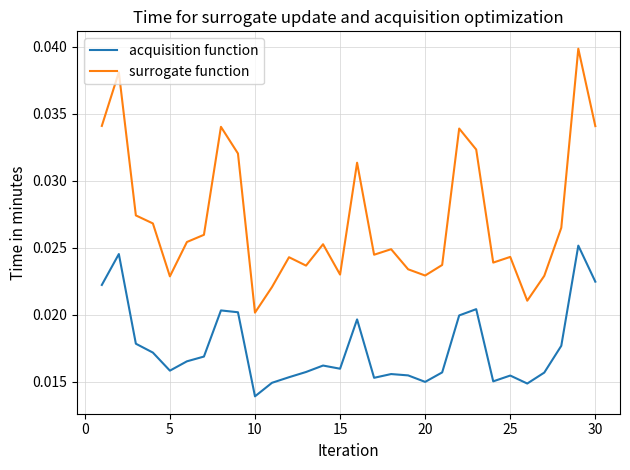

List the series in order of their peak value, lowest first.

acquisition function, surrogate function